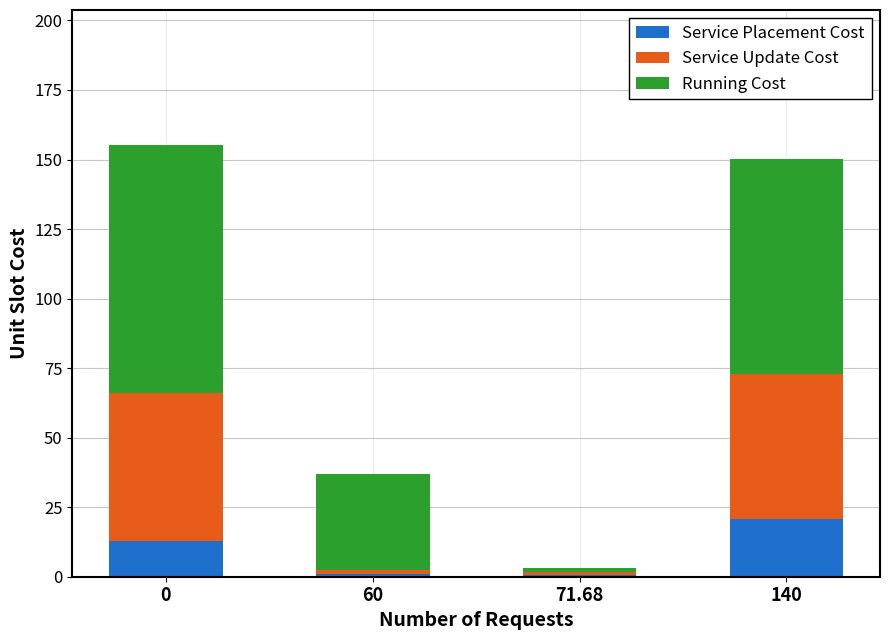

What is the total value across all series at 140?

150.2